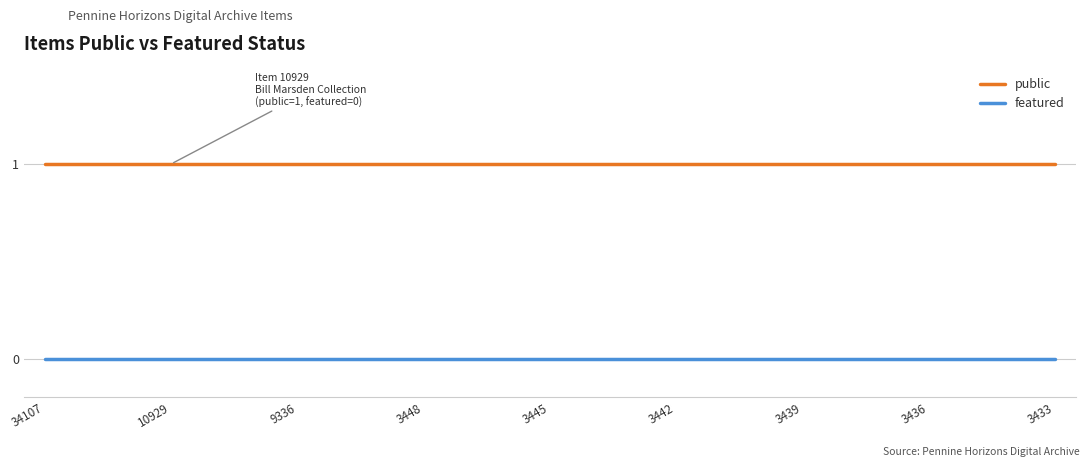

Rank the series by their maximum value, from highest to lowest.

public, featured